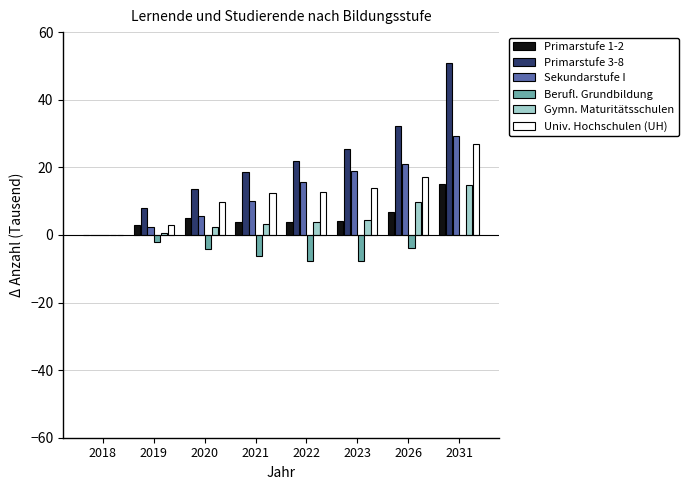

At which category is the sum across all series the highest?

2031